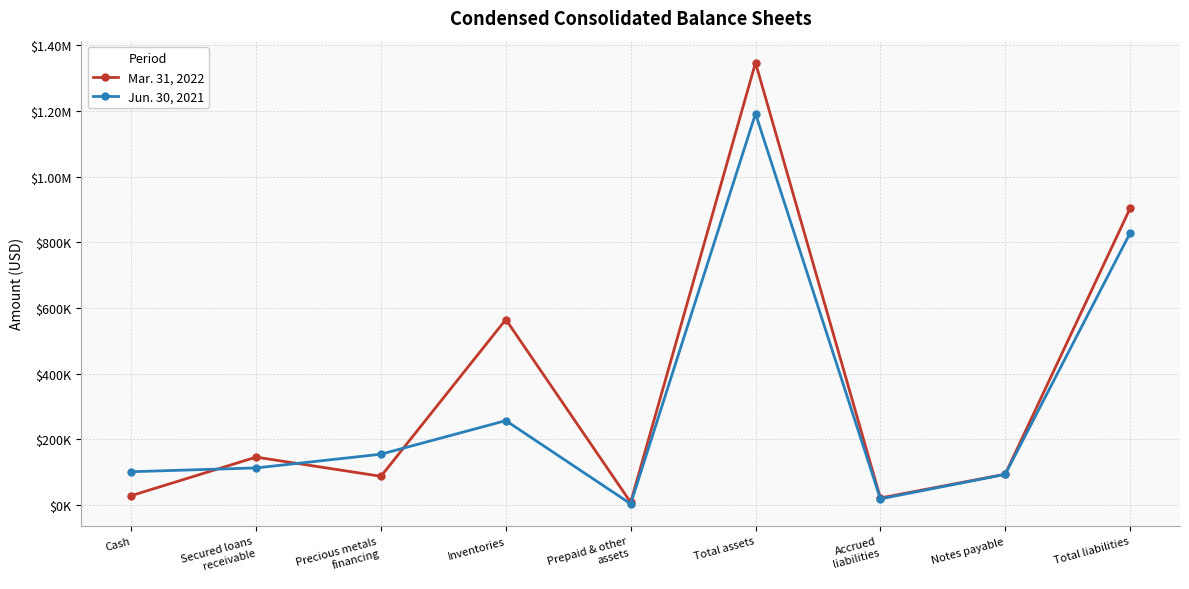

Does the chart have visible grid lines?

Yes